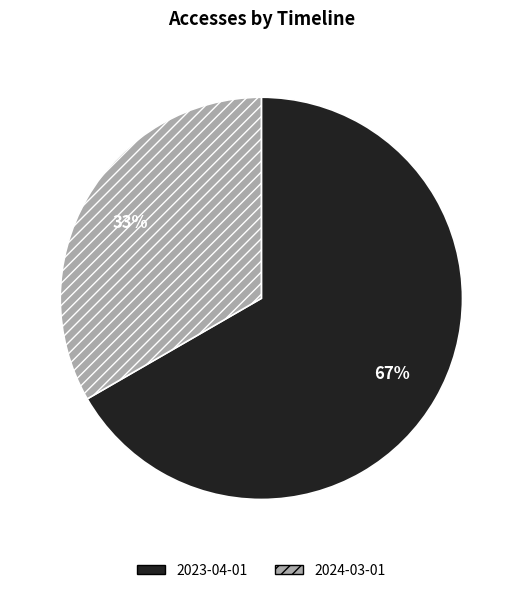

What is the majority slice?

2023-04-01